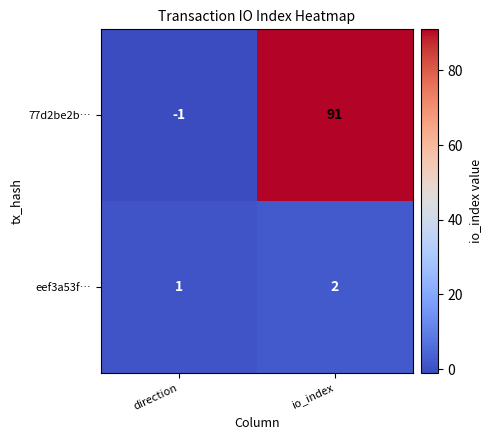

Reading left to right, transcribe all the data shown in this chart.

77d2be2b…: direction=-1	io_index=91
eef3a53f…: direction=1	io_index=2